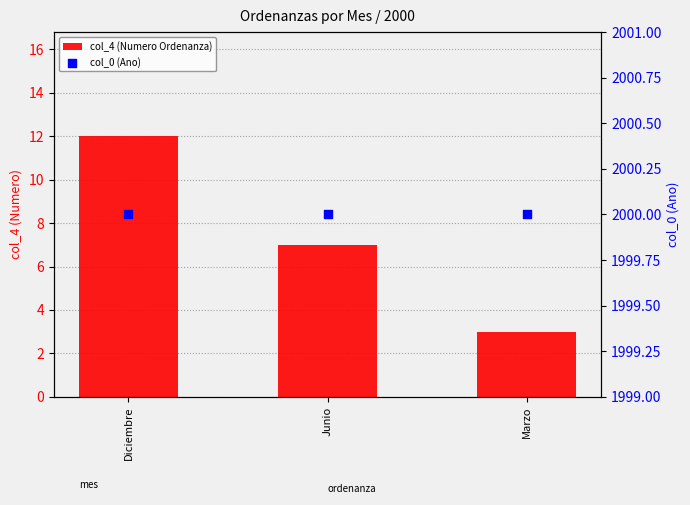

What is the total value across all series at Junio?

2007